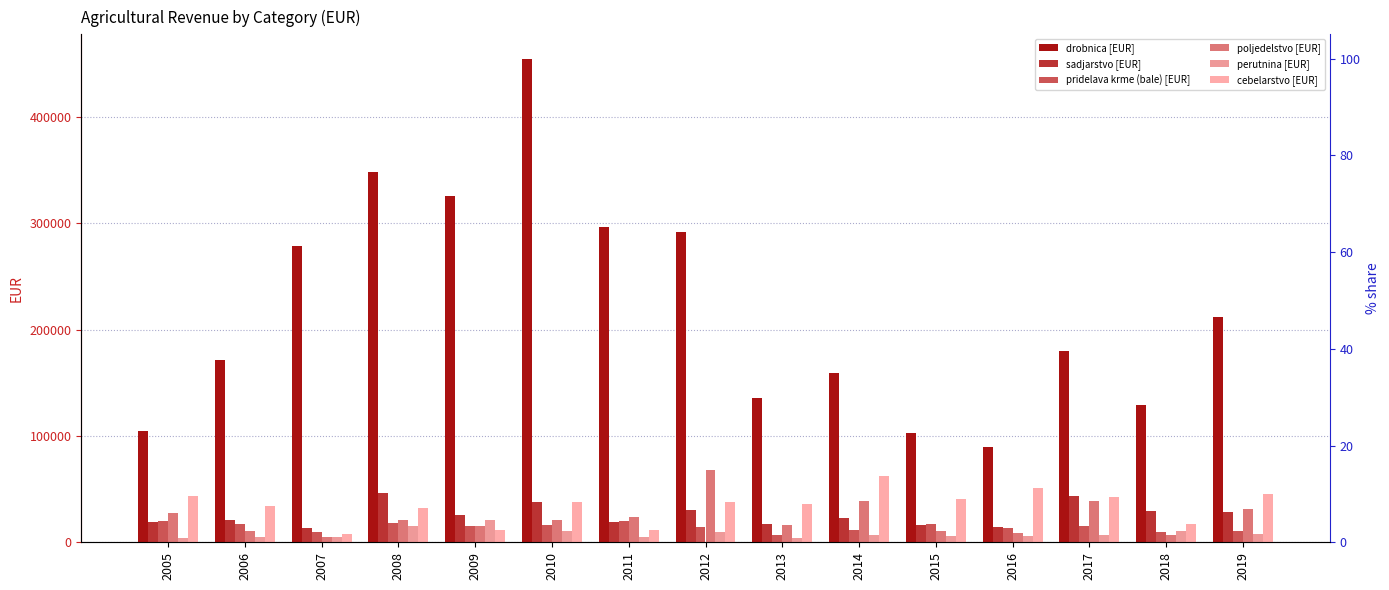

How many bars are there in each group?

6